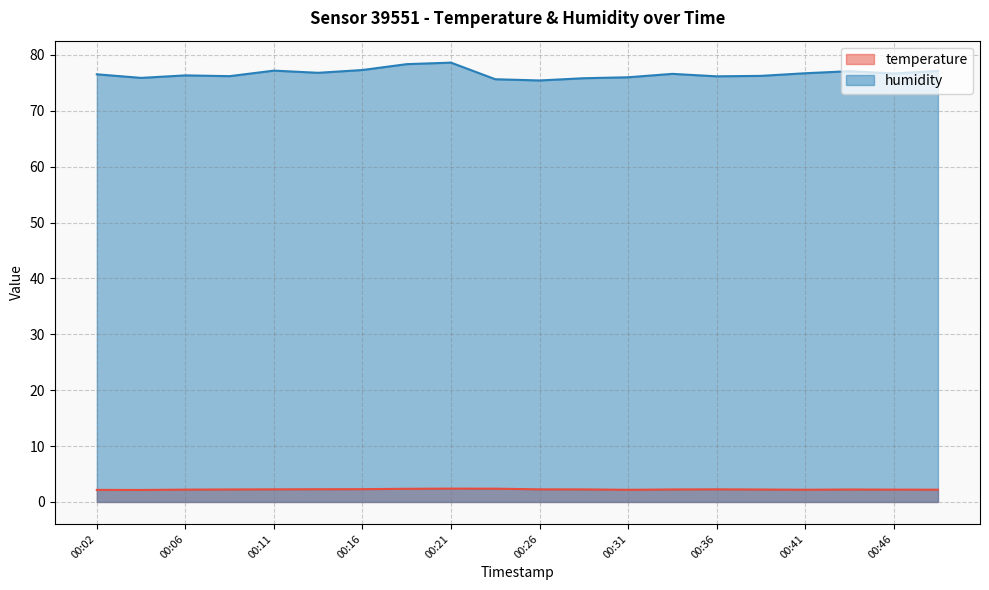

What are all the series names shown in the legend?

temperature, humidity